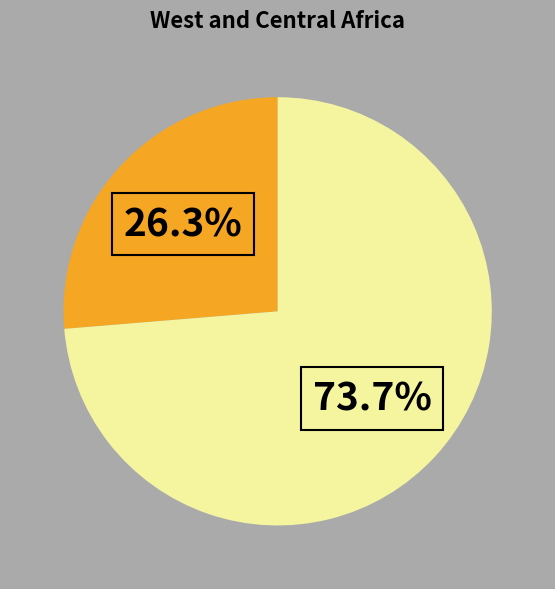

Is there any slice that represents more than half of the pie?

Yes